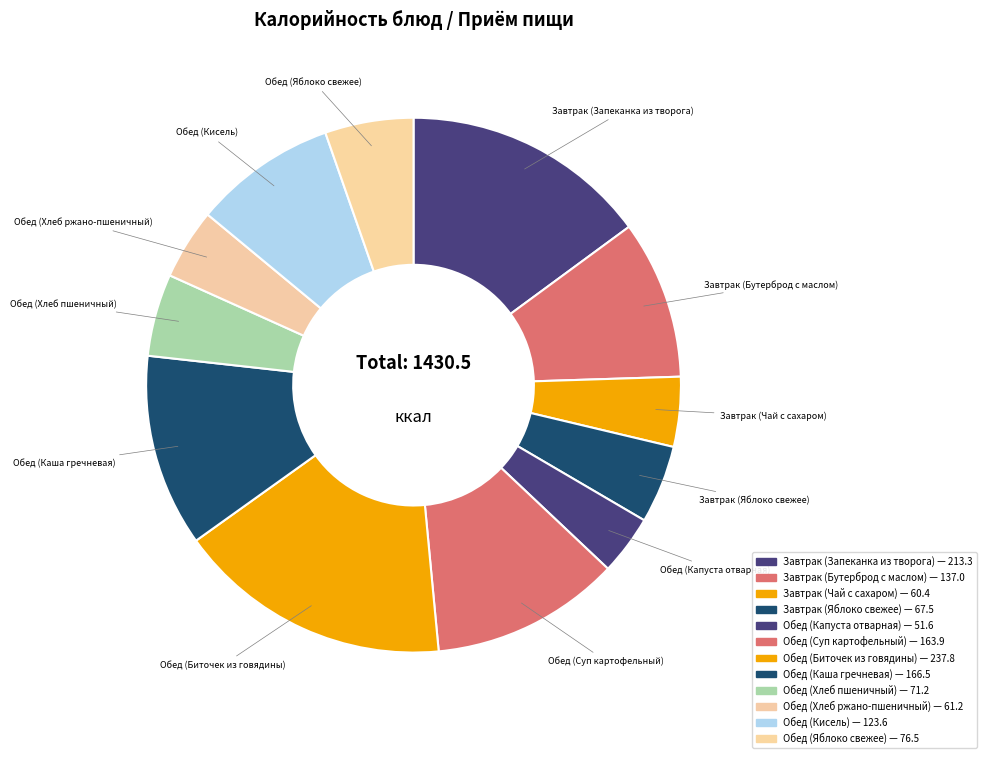

What portion of the pie excludes Обед (Биточек из говядины)?

83.4%